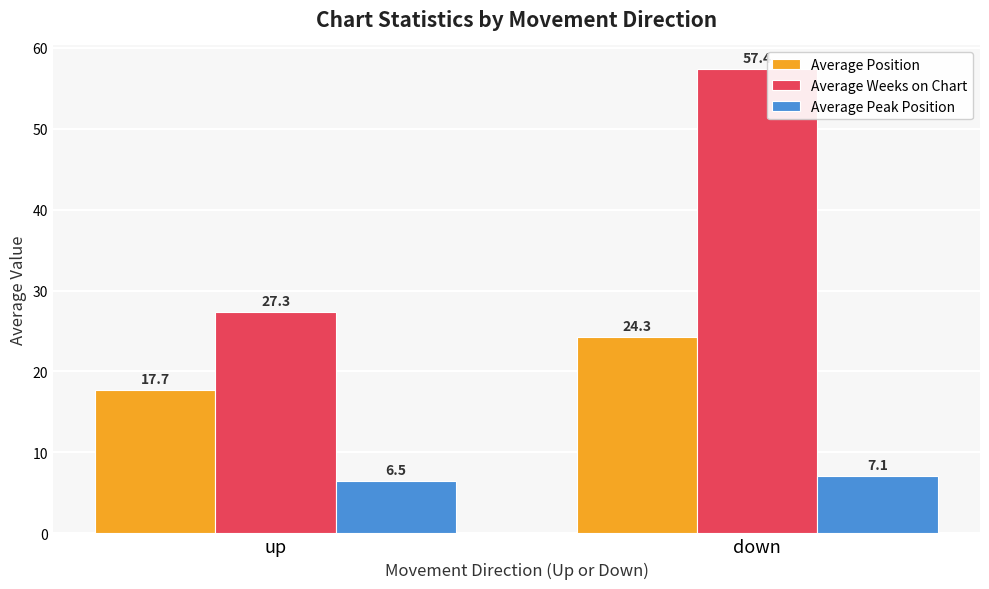

True or false: Average Weeks on Chart has a value of 20.3 at down.

False